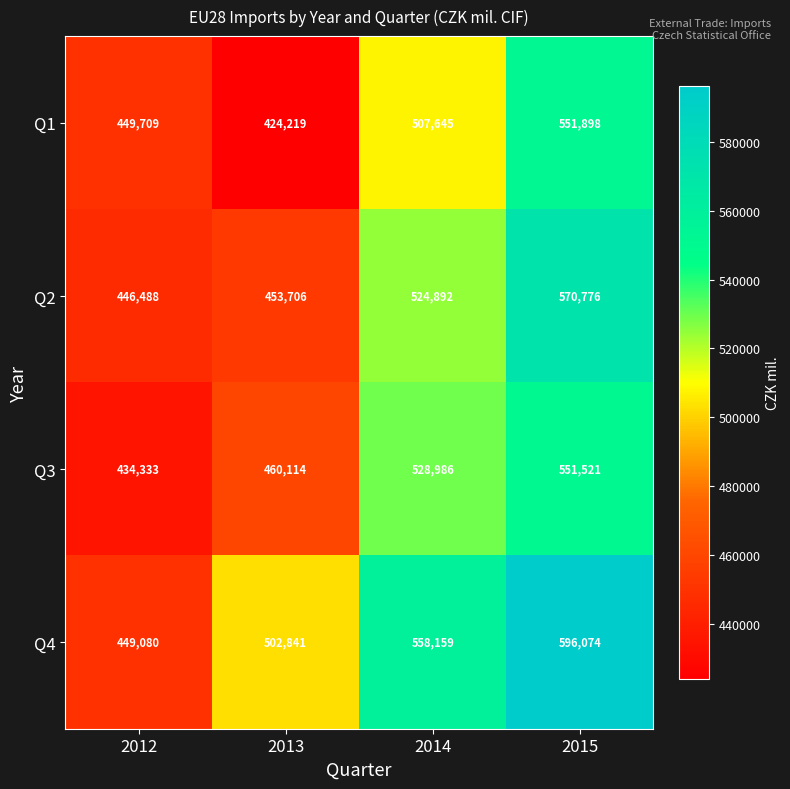

Reading left to right, what are all the values shown in this chart?

Q1: 2012=449709	2013=424219	2014=507645	2015=551898
Q2: 2012=446488	2013=453706	2014=524892	2015=570776
Q3: 2012=434333	2013=460114	2014=528986	2015=551521
Q4: 2012=449080	2013=502841	2014=558159	2015=596074